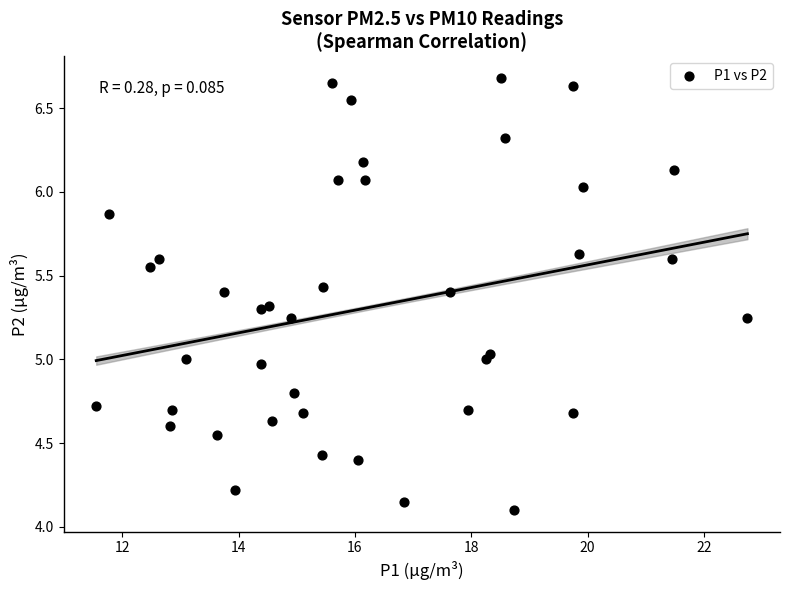

What is the range of Y values (max minus min)?

2.6